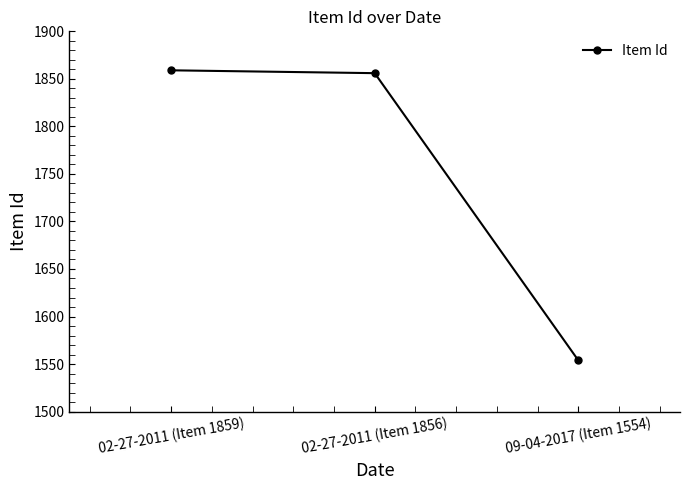

Where is the data nearest to the value 1706?

02-27-2011 (Item 1856)